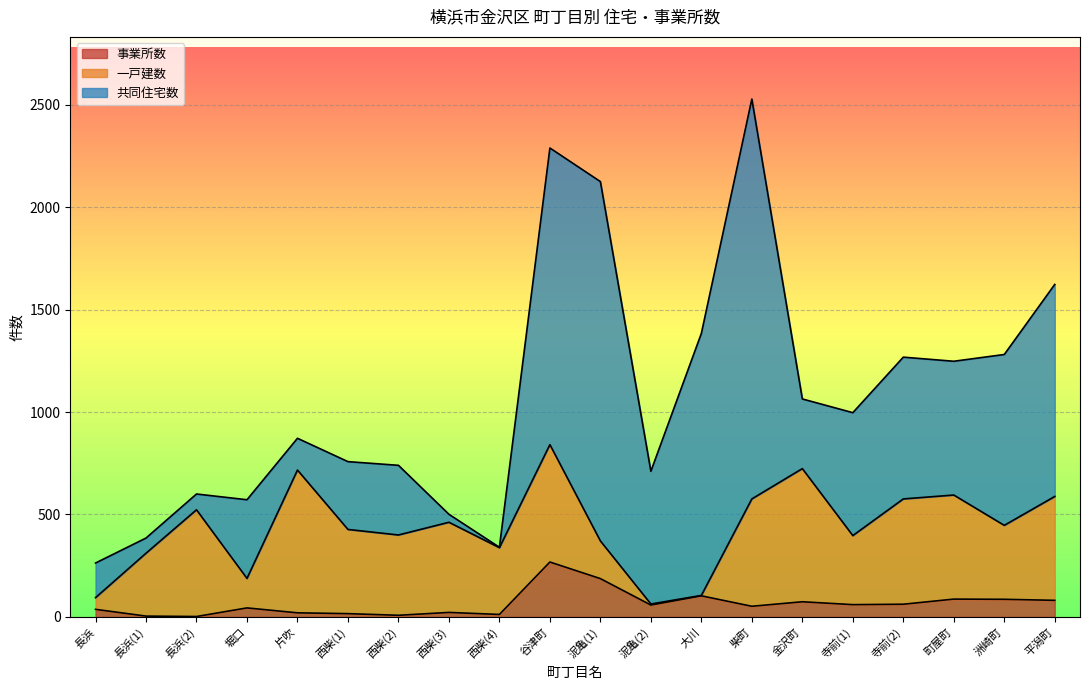

What is the total value across all series at 柴町?

2528